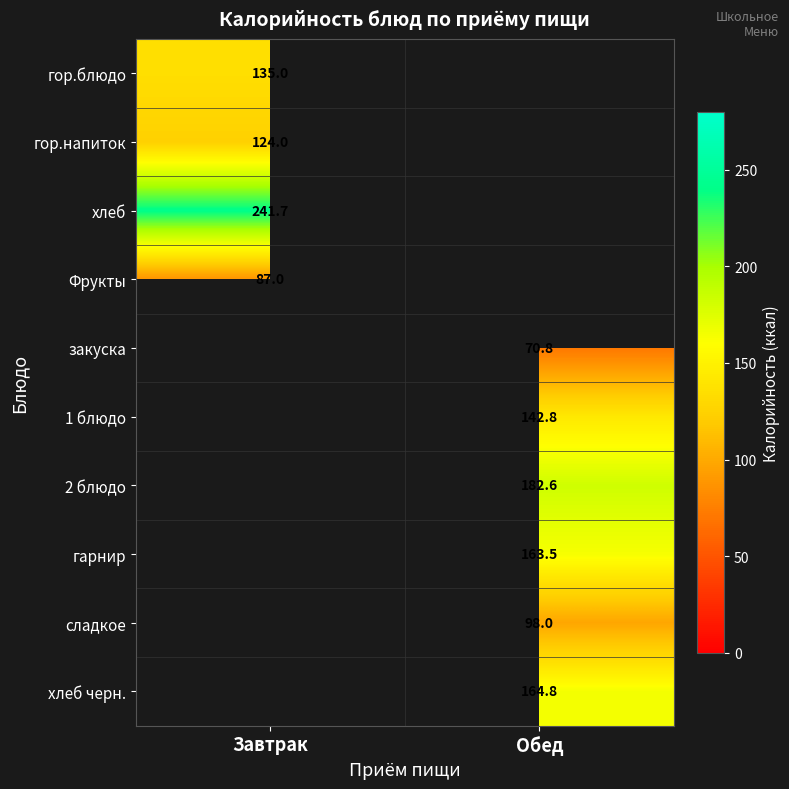

The сладкое series shows 98.0 at Обед. True or false?

True